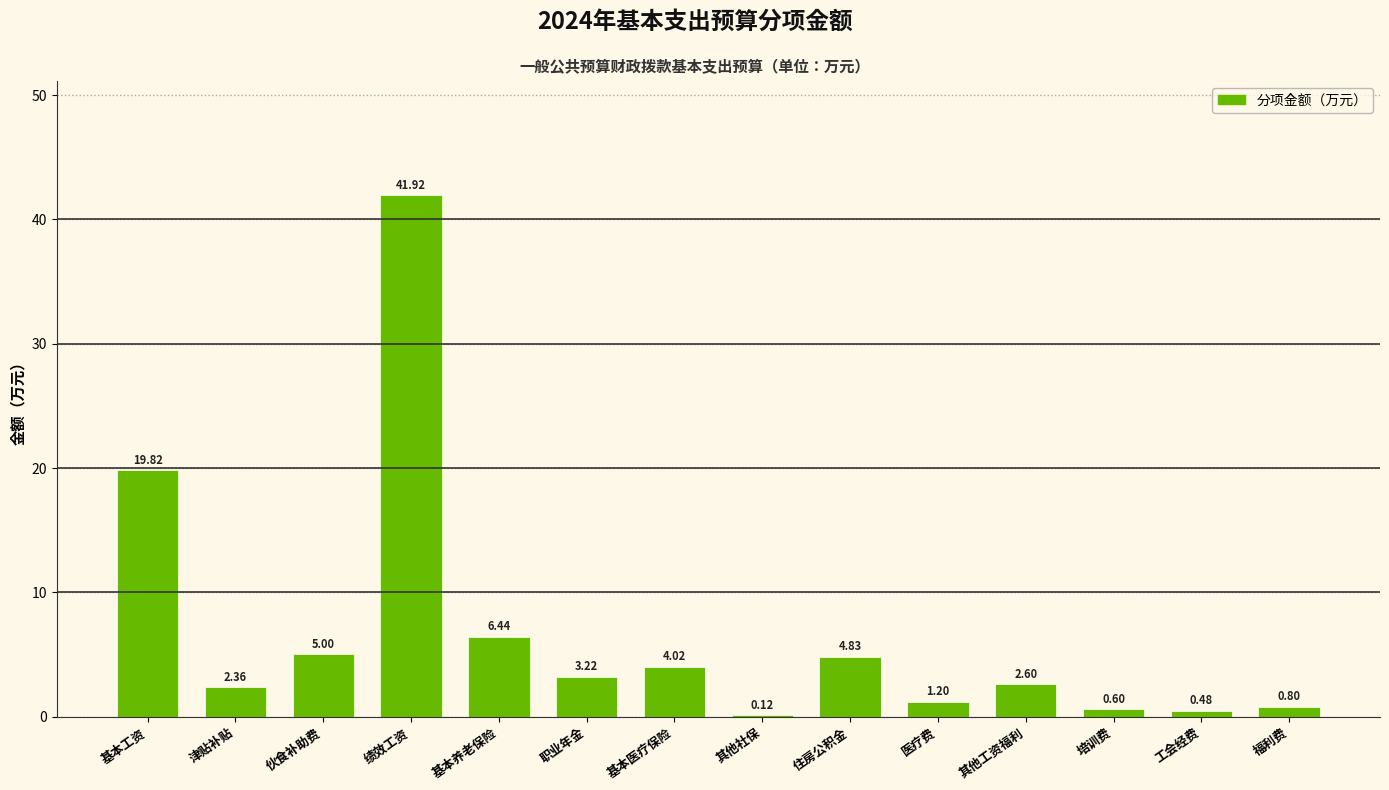

At which label does the data first exceed 3?

基本工资